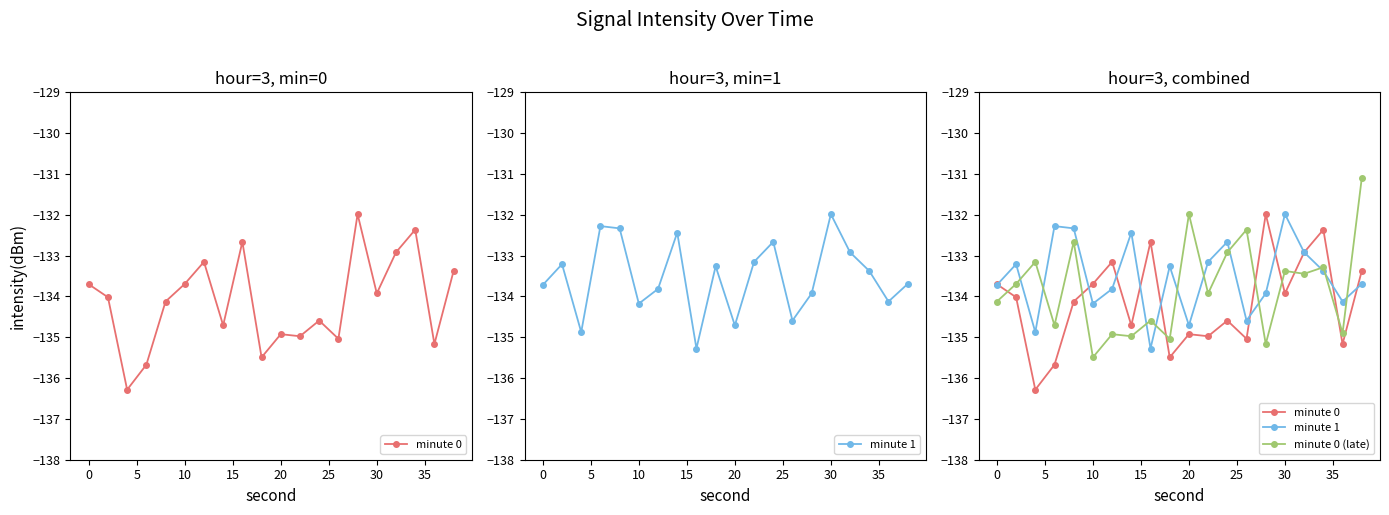

How many data points in minute 0 (late) are less than -133?

15